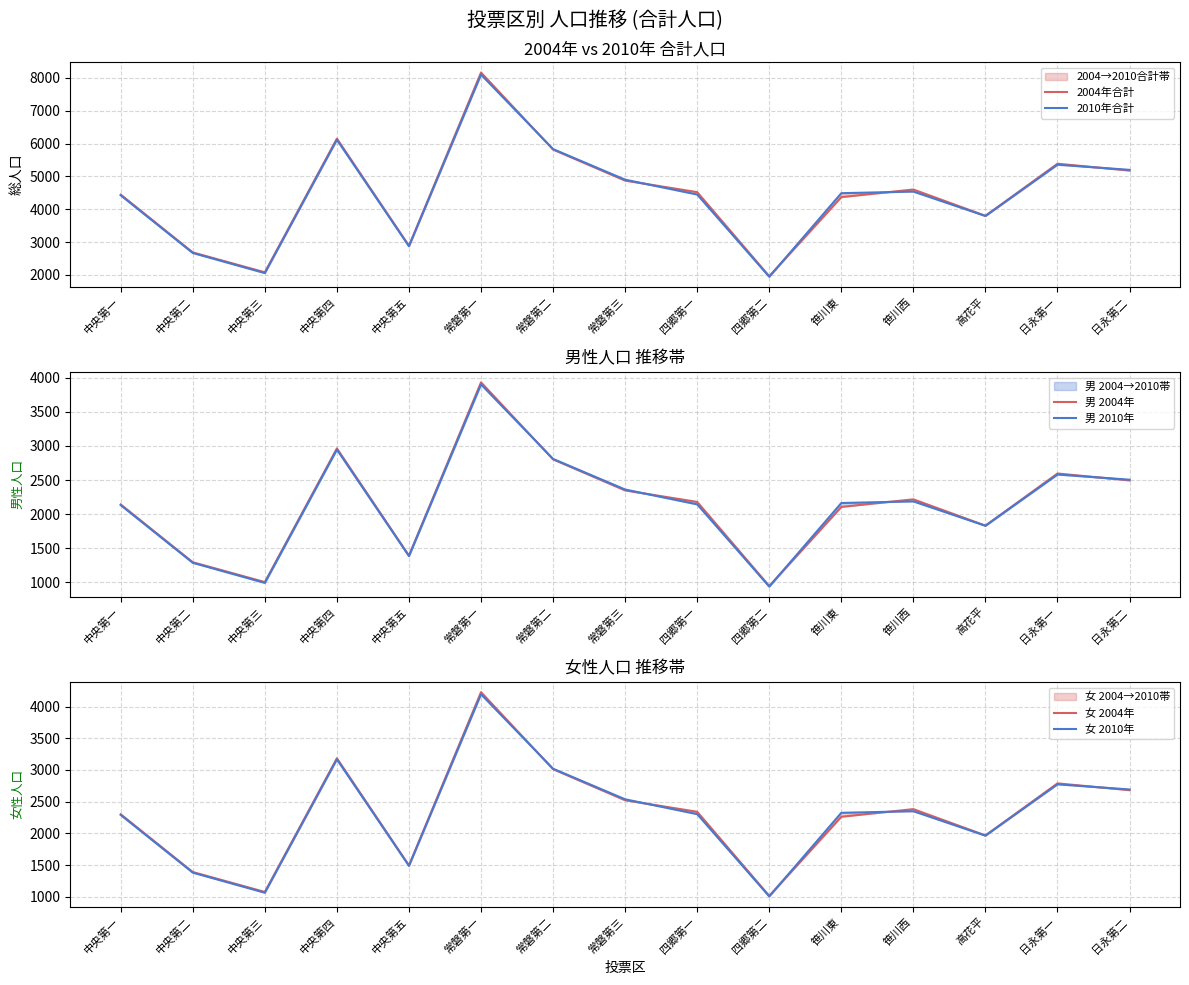

The value of 男 2004年 at 笹川東 is 2106. True or false?

True